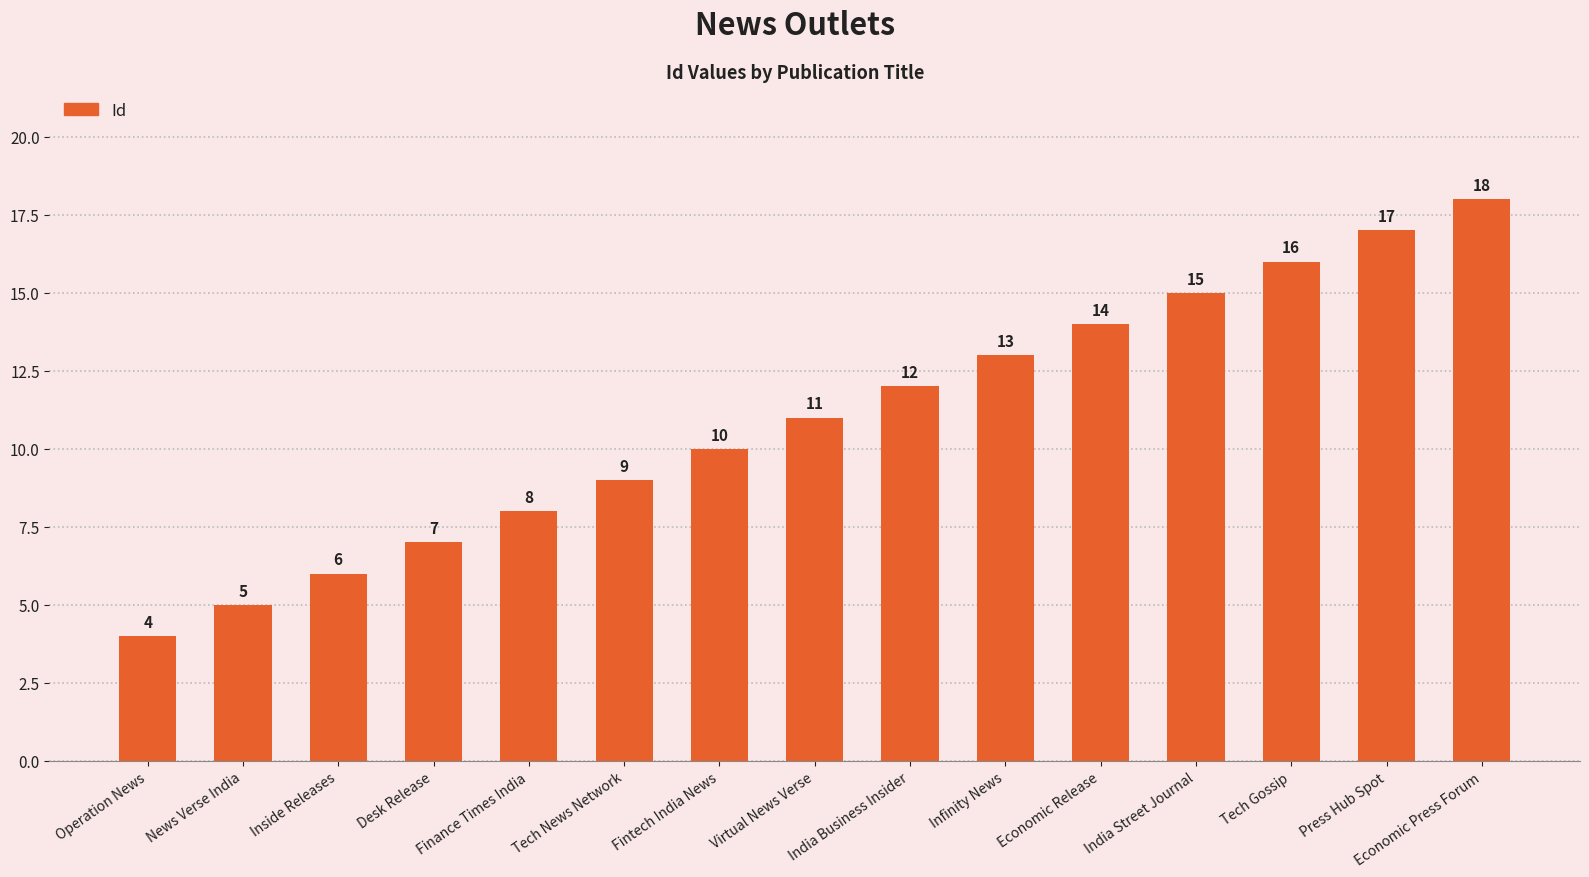

List the labels in order of value, smallest first.

Operation News, News Verse India, Inside Releases, Desk Release, Finance Times India, Tech News Network, Fintech India News, Virtual News Verse, India Business Insider, Infinity News, Economic Release, India Street Journal, Tech Gossip, Press Hub Spot, Economic Press Forum